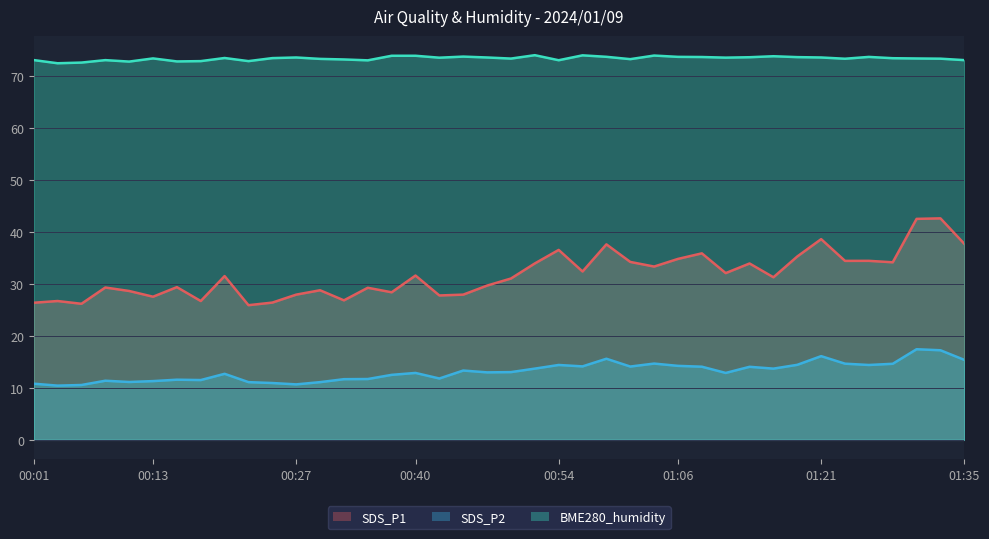

Is the value of SDS_P1 at 01:11 greater than the value of SDS_P2 at 01:26?

Yes